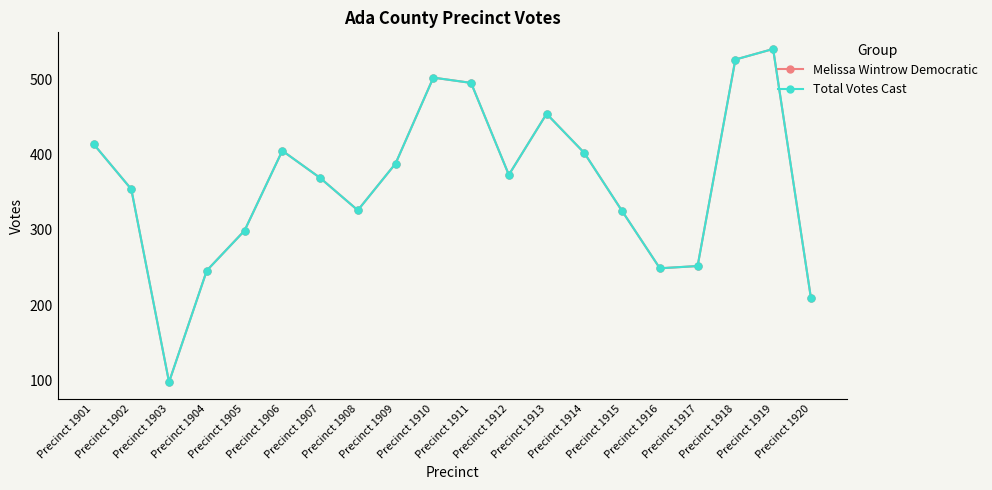

Reading right to left, transcribe all the data shown in this chart.

Melissa Wintrow Democratic: 210	540	526	252	249	325	402	454	373	495	502	388	326	369	405	299	246	98	354	414
Total Votes Cast: 210	540	526	252	249	325	402	454	373	495	502	388	326	369	405	299	246	98	354	414